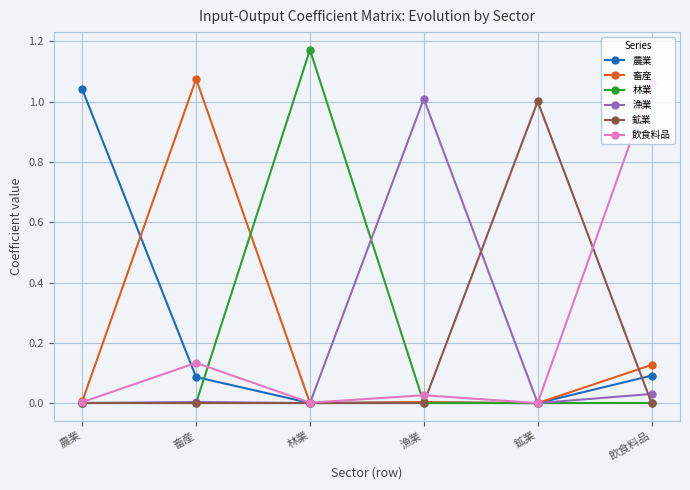

True or false: 林業 and 飲食料品 cross at least once.

True